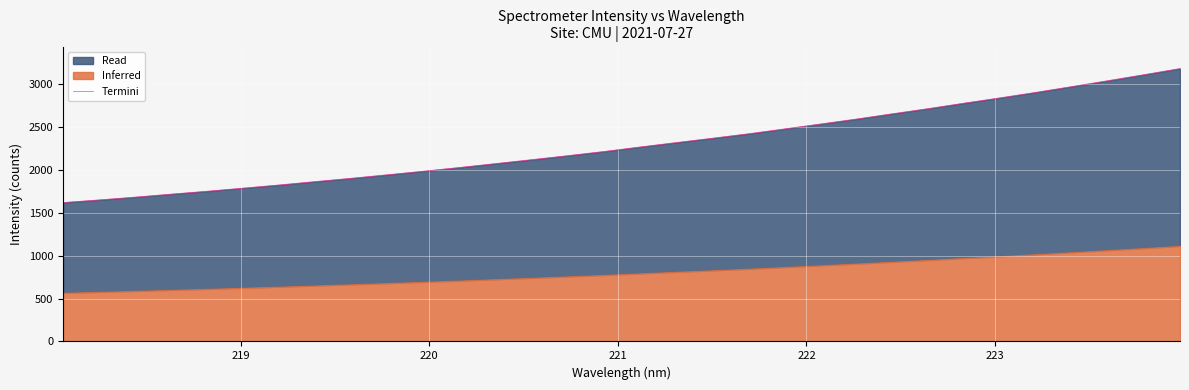

Reading left to right, what are all the values shown in this chart?

1620.8	1651.8	1684.4	1719.4	1753.3	1789.6	1826.6	1866.0	1904.5	1945.4	1987.2	2030.6	2075.9	2121.6	2168.4	2216.5	2269.3	2320.6	2371.1	2422.9	2479.4	2536.9	2594.9	2656.5	2716.8	2780.8	2842.8	2907.1	2974.8	3043.3	3113.3	3184.5